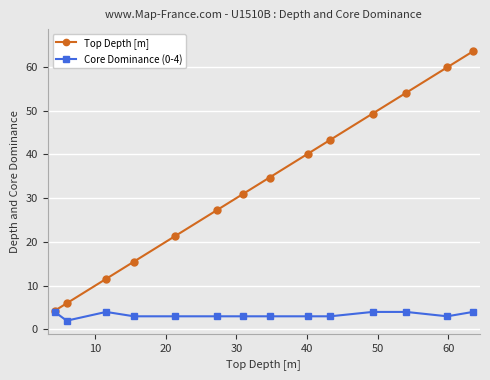

List the series in order of their overall mean, highest first.

Top Depth [m], Core Dominance (0-4)